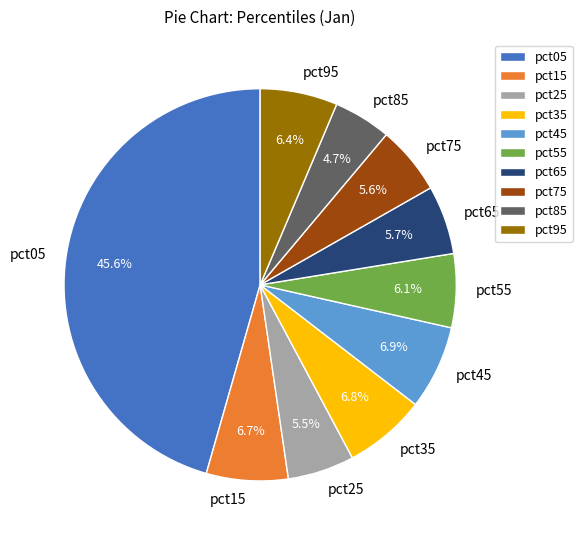

Is it true that pct95 is 19% of the pie?

False